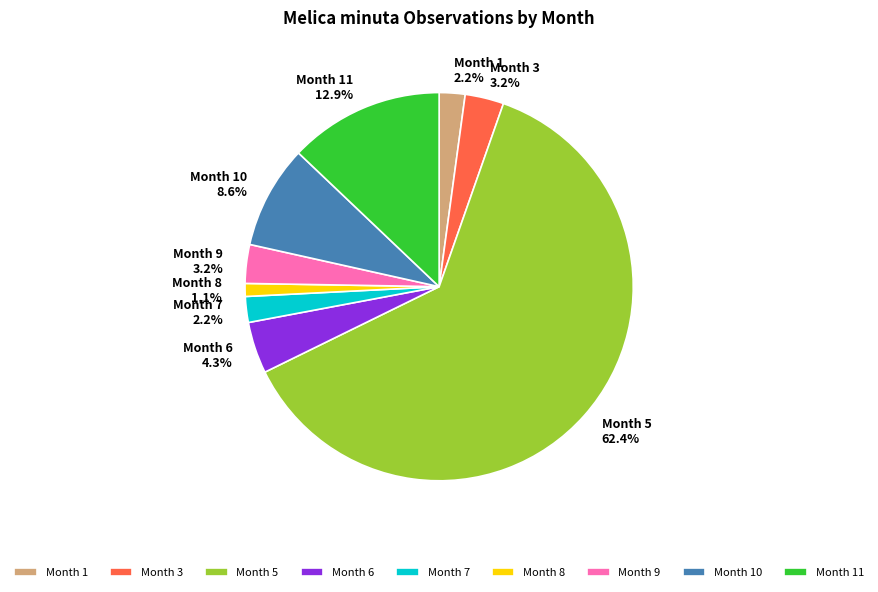

Do Month 8 and Month 11 together represent more than half of the pie?

No